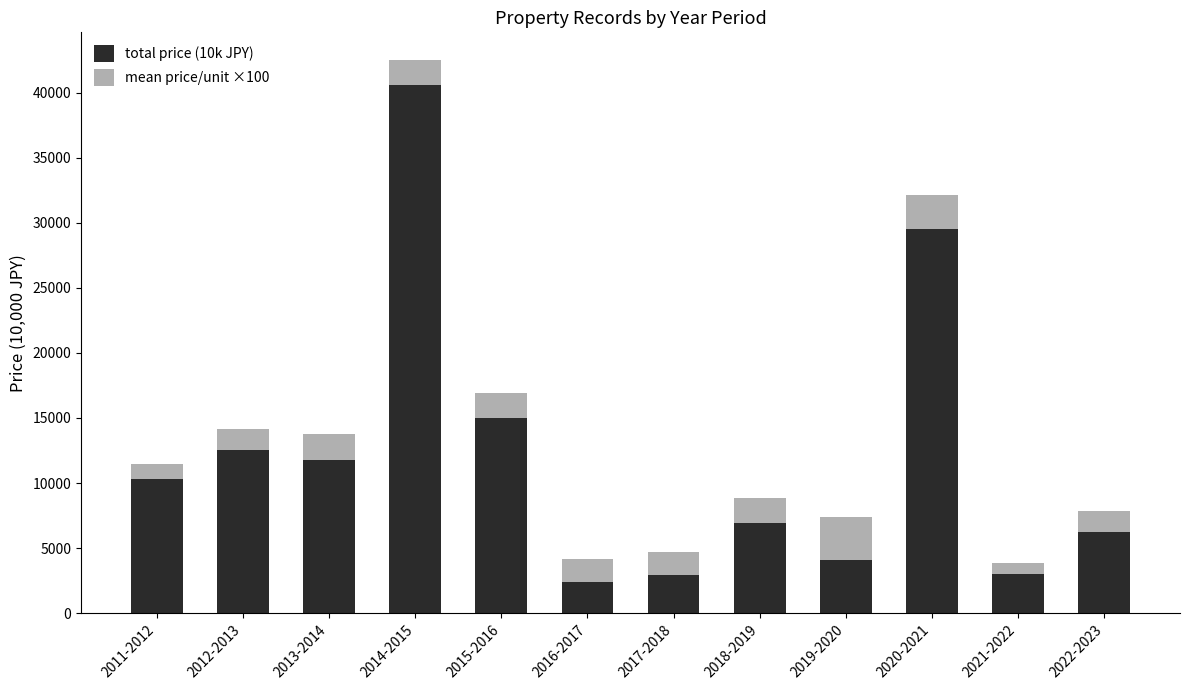

What is the difference between the maximum and minimum values in the total price (10k JPY) series?

38200